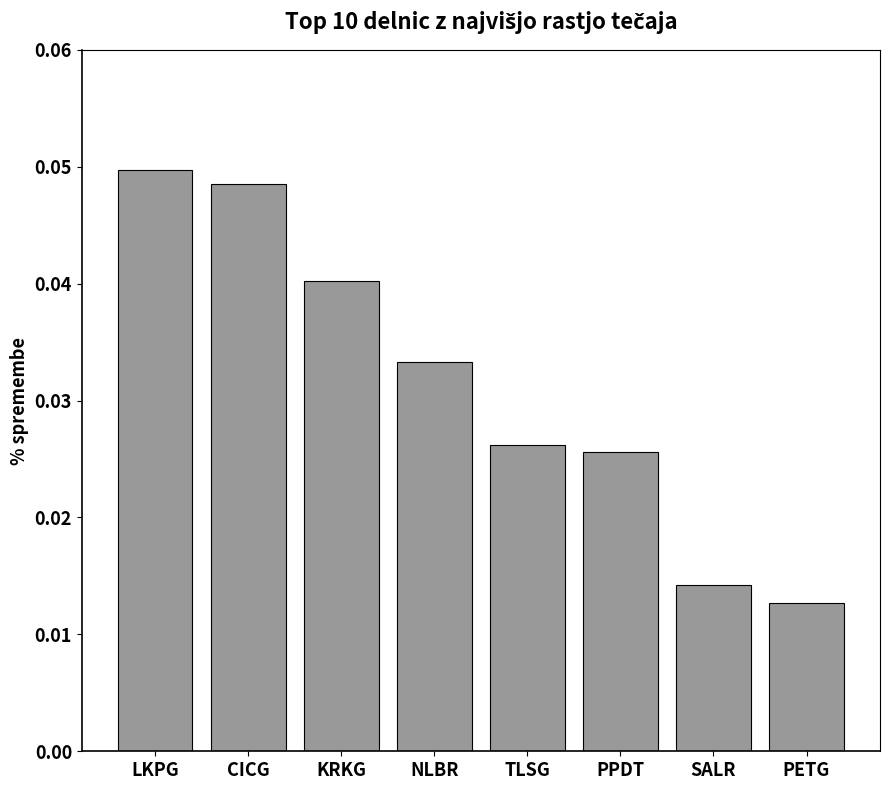

At which category does the chart reach its minimum across all series?

PETG